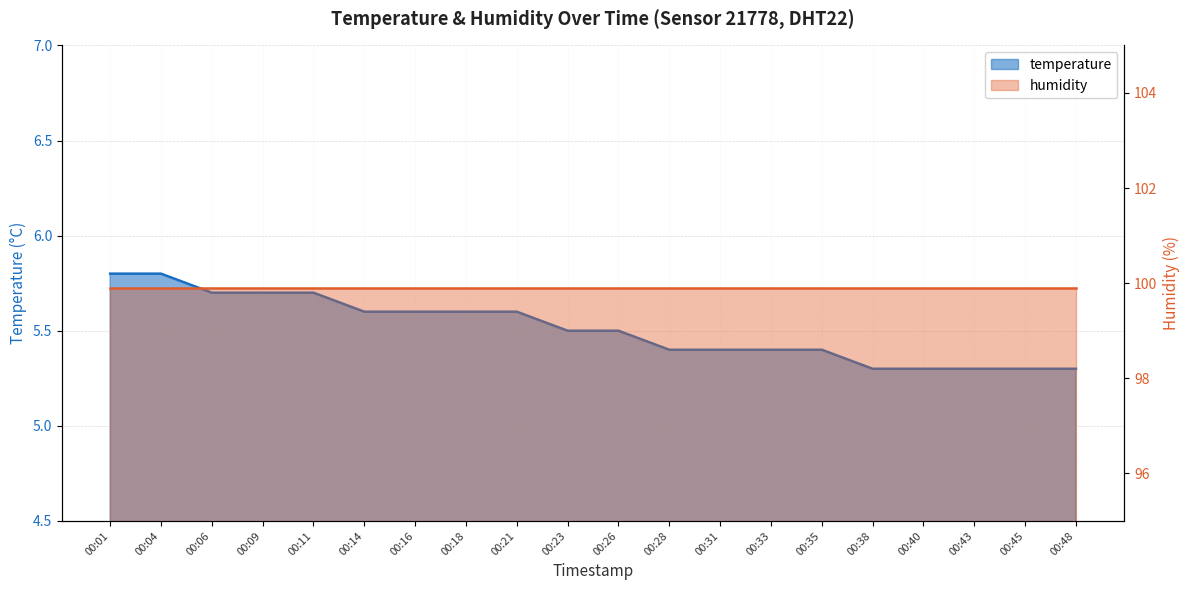

List the labels in order of value, largest first.

00:01, 00:04, 00:06, 00:09, 00:11, 00:14, 00:16, 00:18, 00:21, 00:23, 00:26, 00:28, 00:31, 00:33, 00:35, 00:38, 00:40, 00:43, 00:45, 00:48